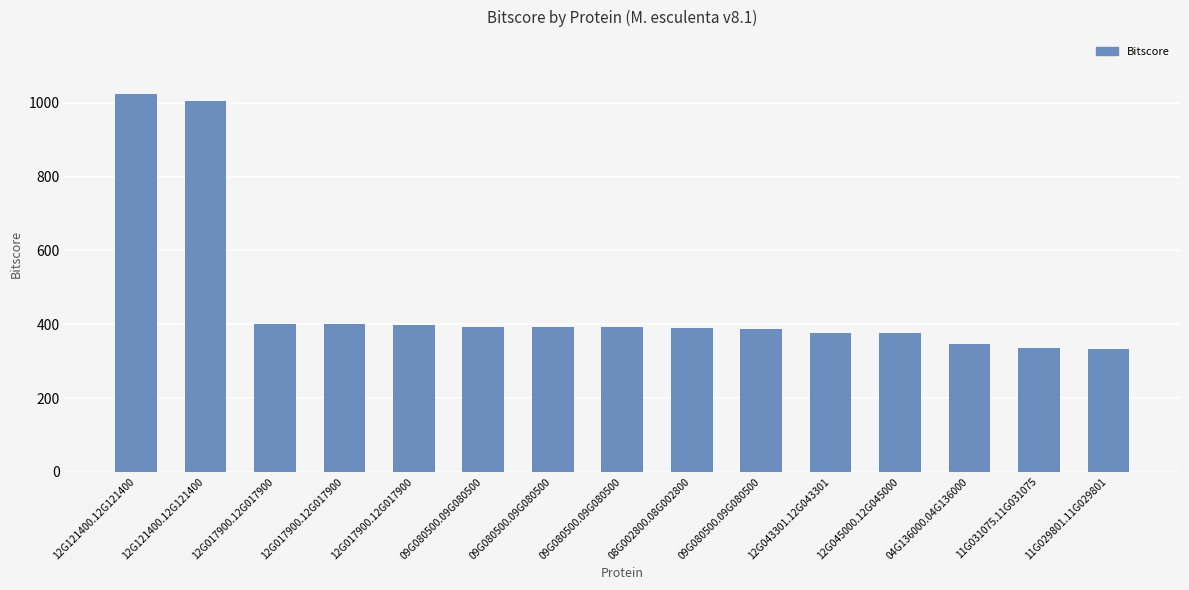

How many values exceed 392?

8